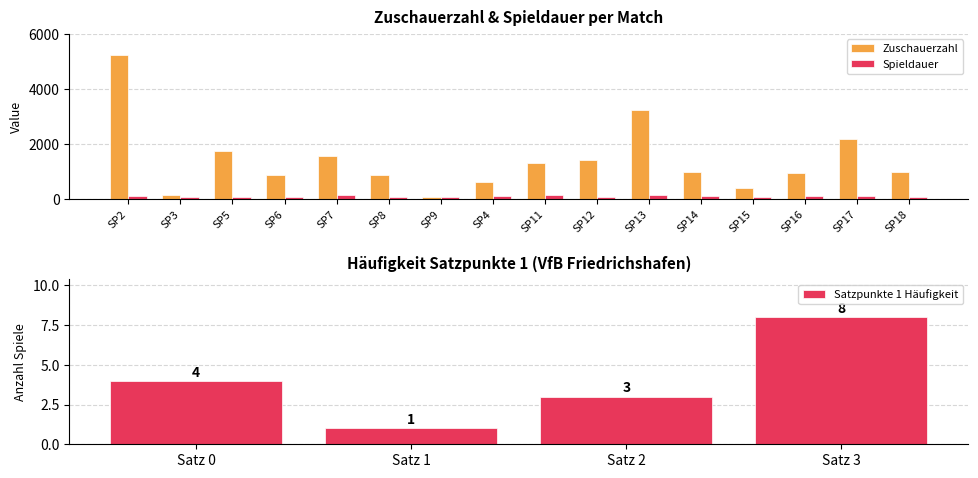

The value of Zuschauerzahl at SP8 is 395. True or false?

False